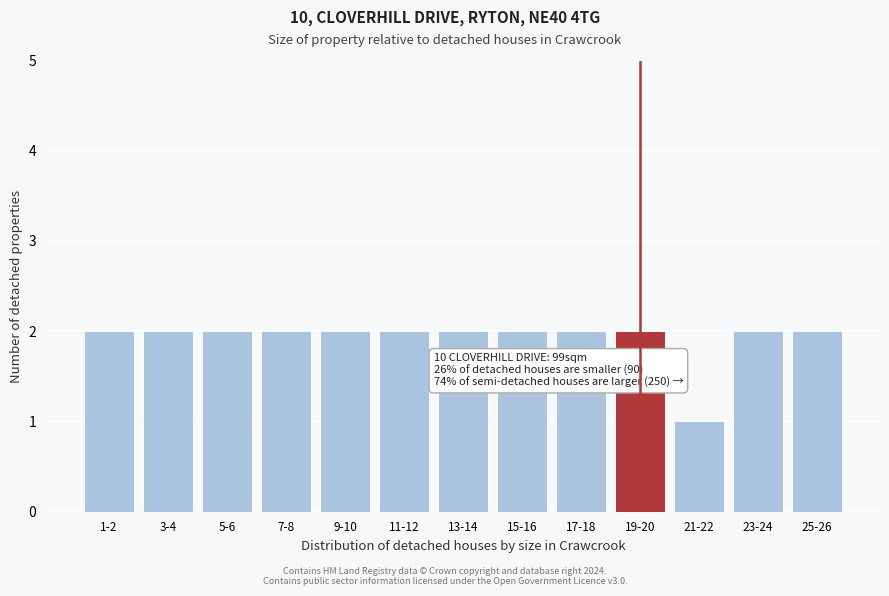

Reading right to left, what are all the values shown in this chart?

25-26=2	23-24=2	21-22=1	19-20=2	17-18=2	15-16=2	13-14=2	11-12=2	9-10=2	7-8=2	5-6=2	3-4=2	1-2=2